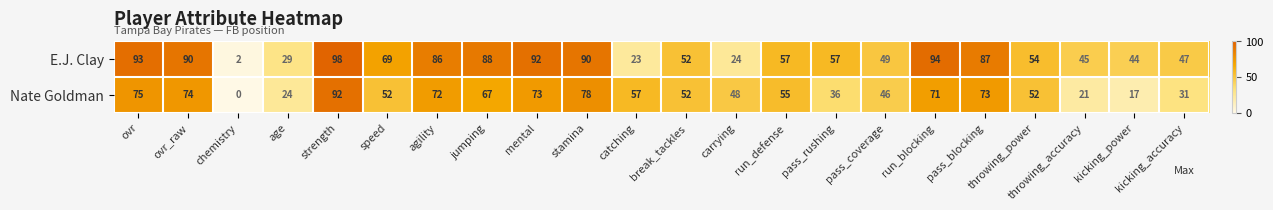

Between jumping and pass_blocking, which series saw the biggest shift?

Nate Goldman